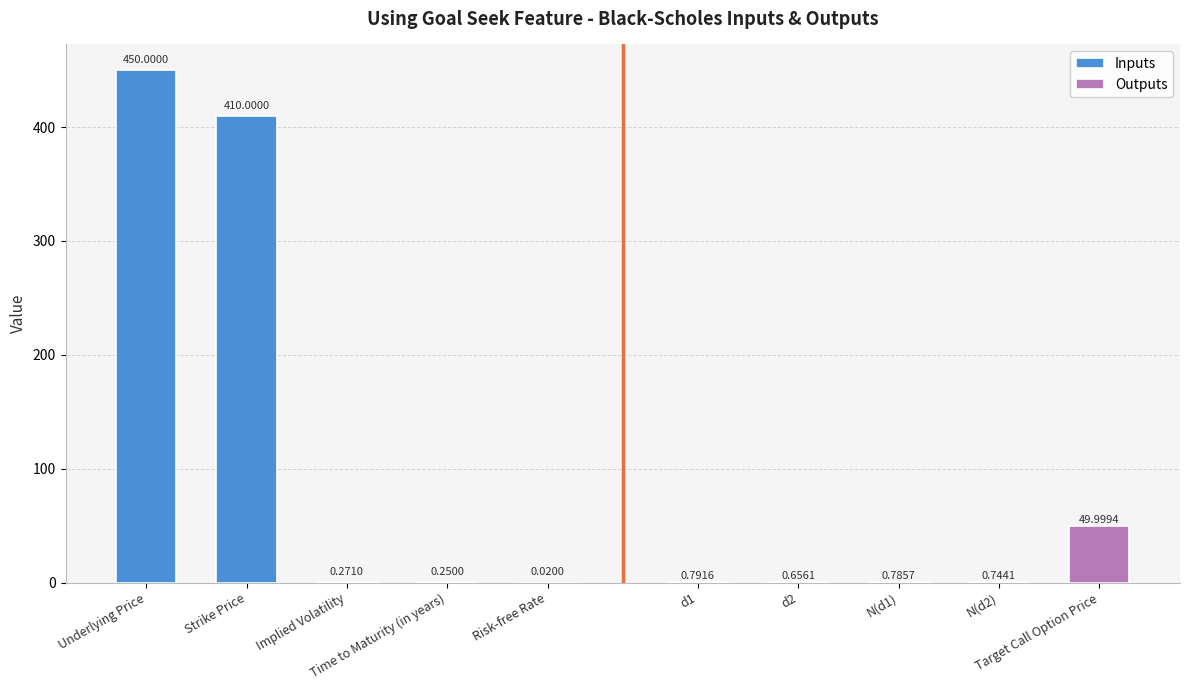

Is it true that Inputs equals 132.9 at Underlying Price?

False